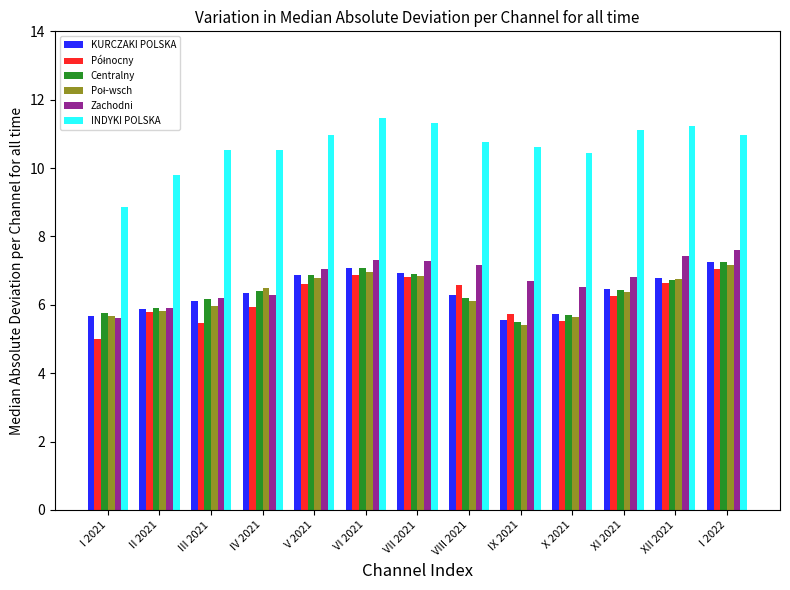

Is it true that Zachodni equals 9.6 at IX 2021?

False